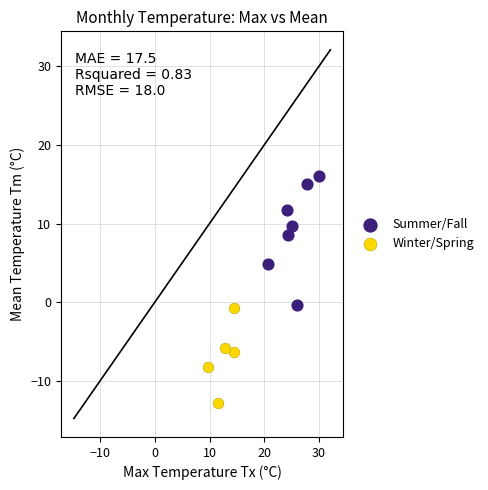

Which series contains the lowest Y value?

Winter/Spring